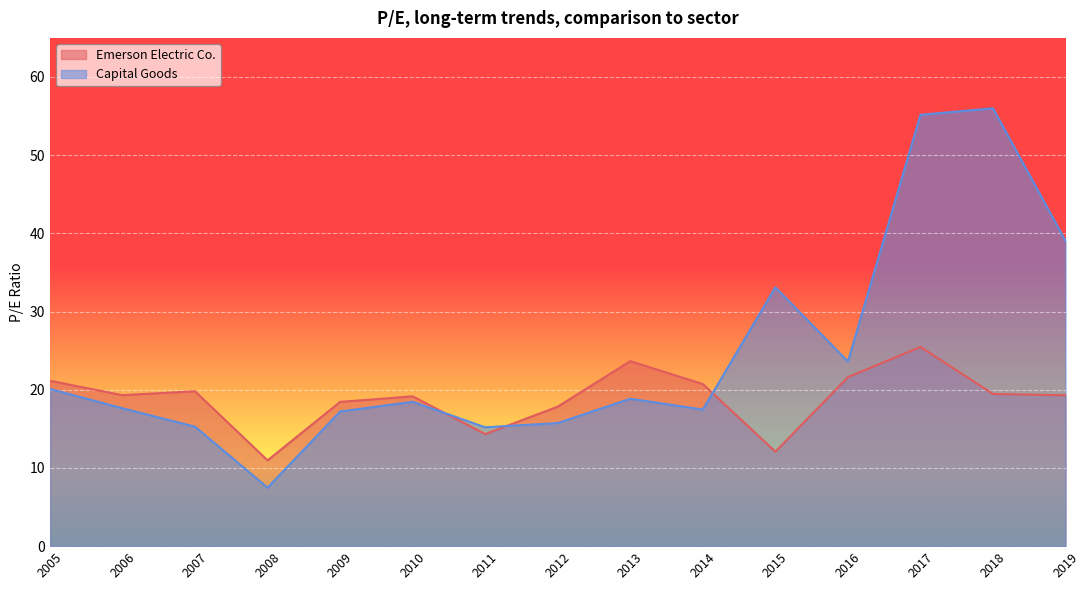

What is the minimum value shown in the chart?

7.5